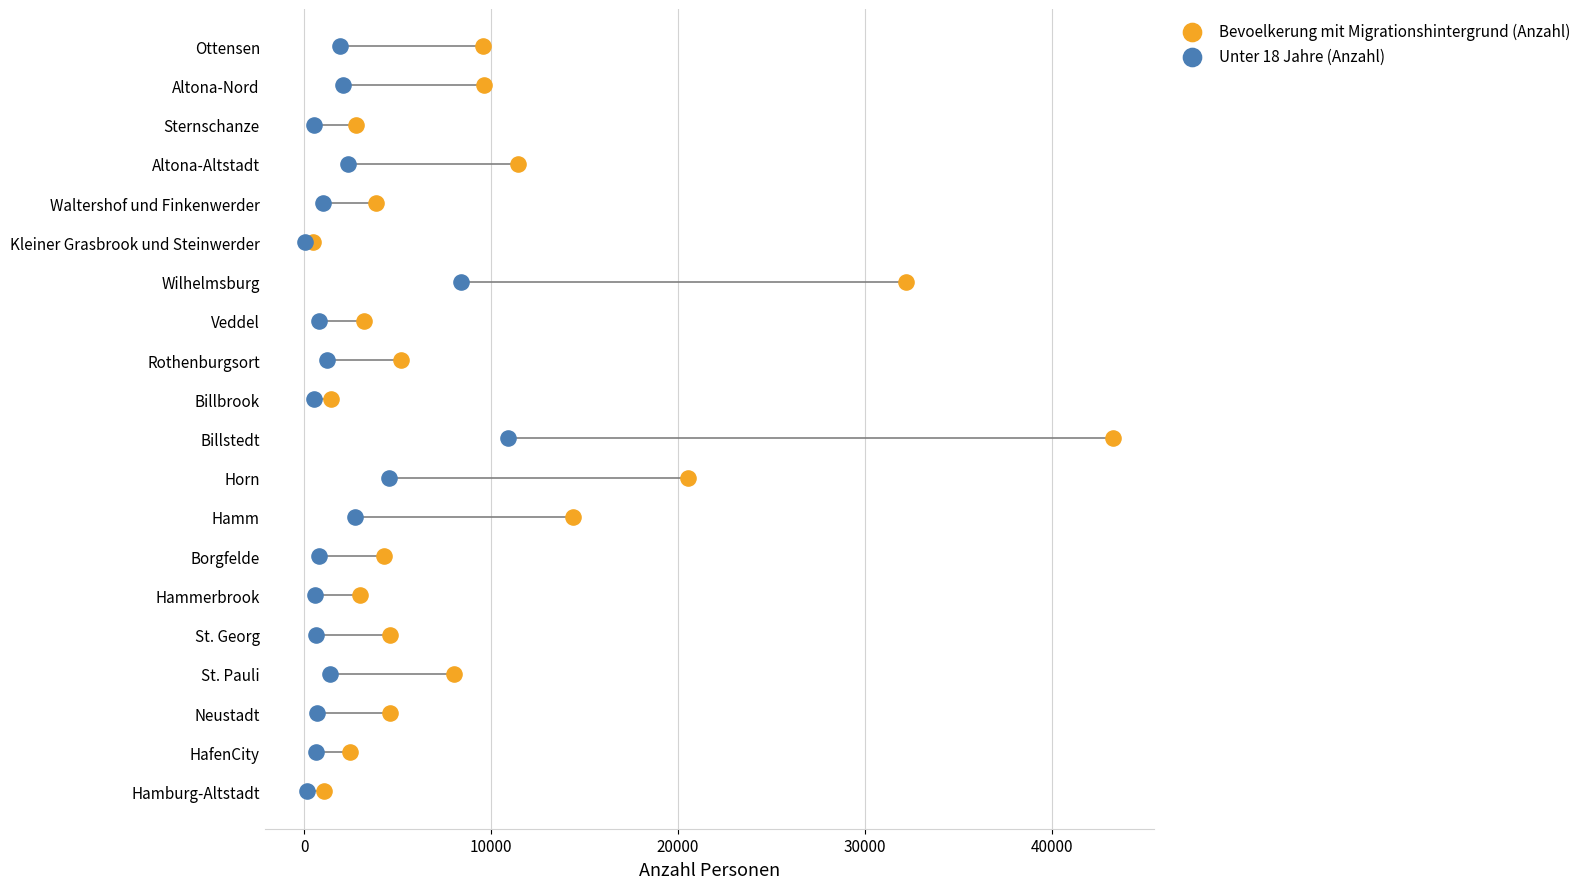

What are all the series names shown in the legend?

Bevoelkerung mit Migrationshintergrund (Anzahl), Unter 18 Jahre (Anzahl)